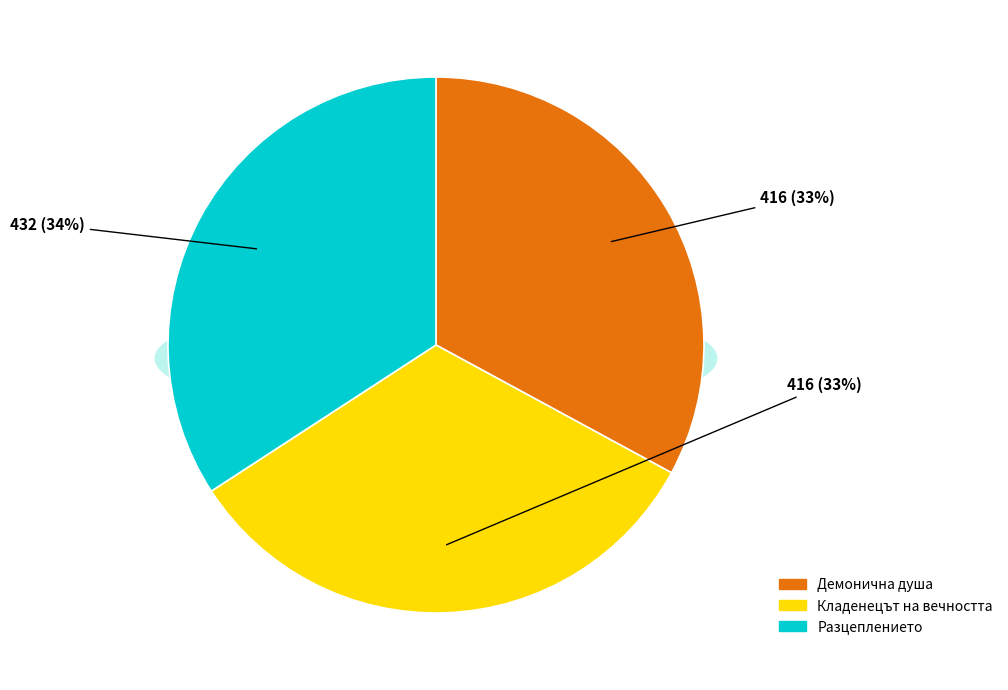

True or false: Разцеплението (6527) accounts for 39% of the total.

False